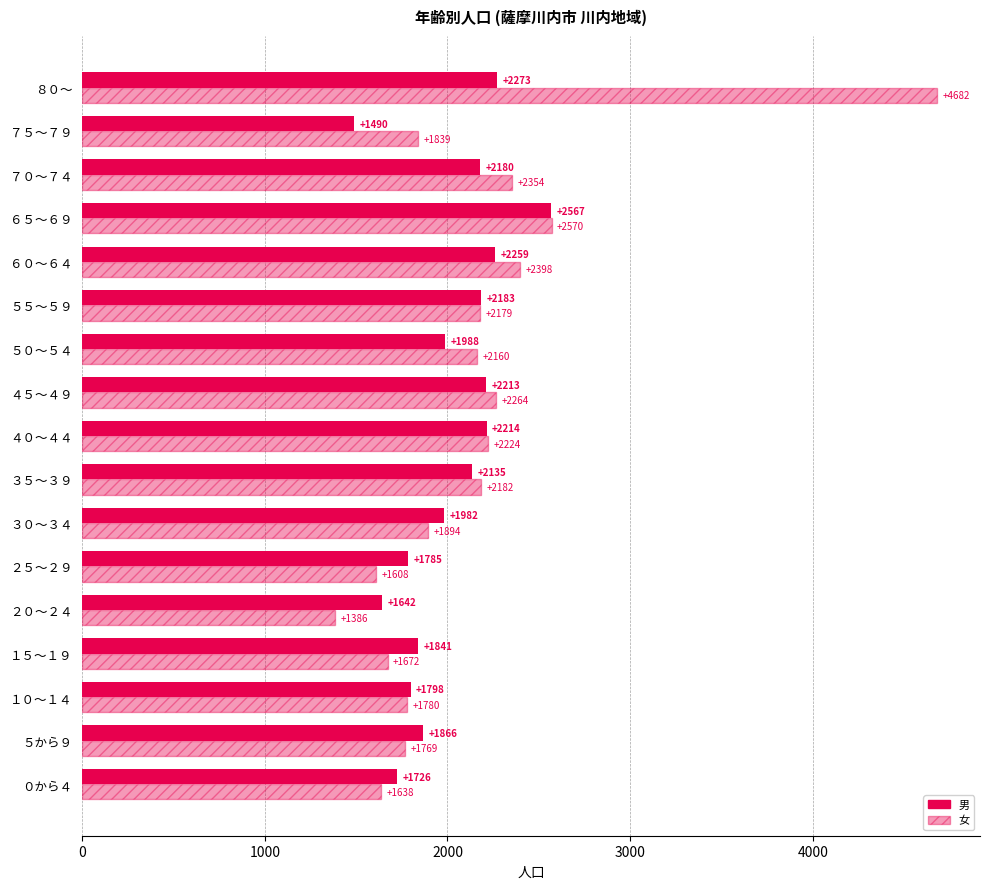

Count the number of data series in this chart.

2